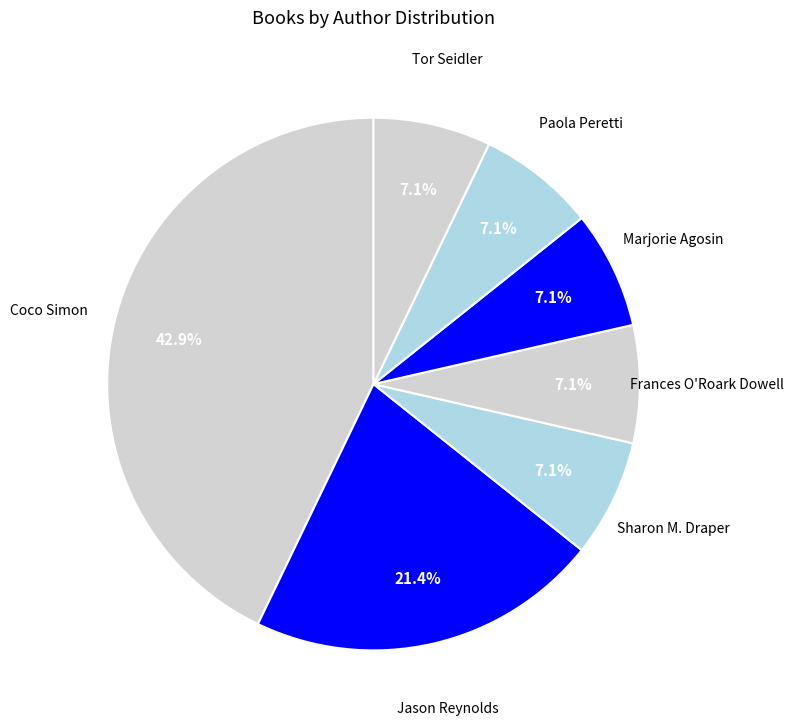

How many slices are in this pie chart?

7